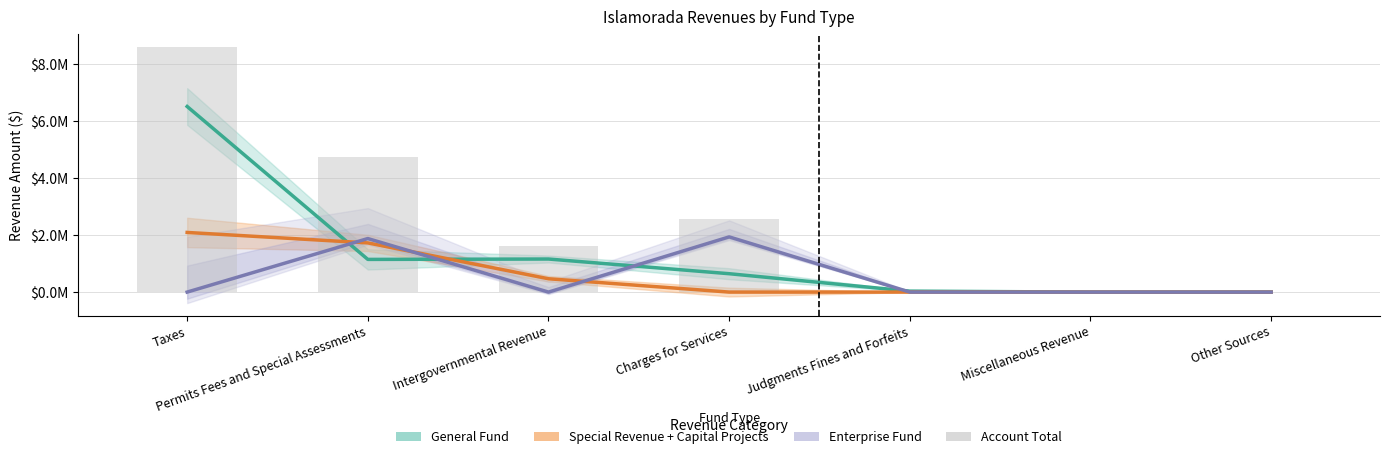

Reading left to right, extract all data points from this chart.

General Fund: 6508385	1146026	1159167	644445	32884	0	0
Special Revenue + Capital Projects: 2091451	1724491	467278	0	0	0	0
Enterprise Fund: 0	1877568	0	1935146	0	0	0
Account Total: 8599836	4748085	1626445	2579591	32884	0	0